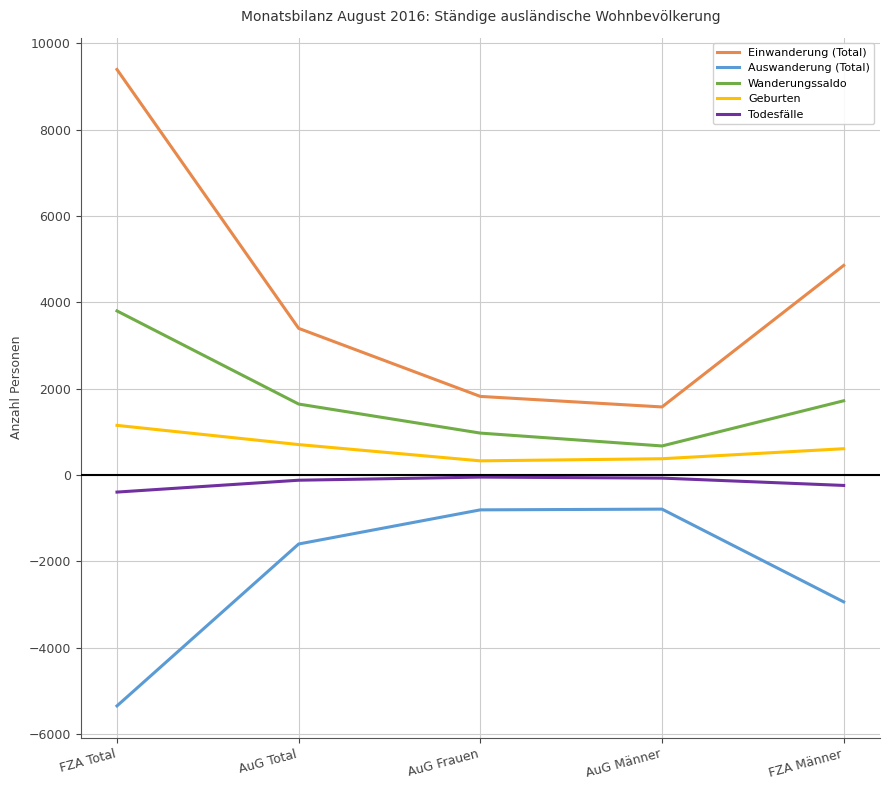

What is the difference between the highest and lowest values at FZA Total?

14748